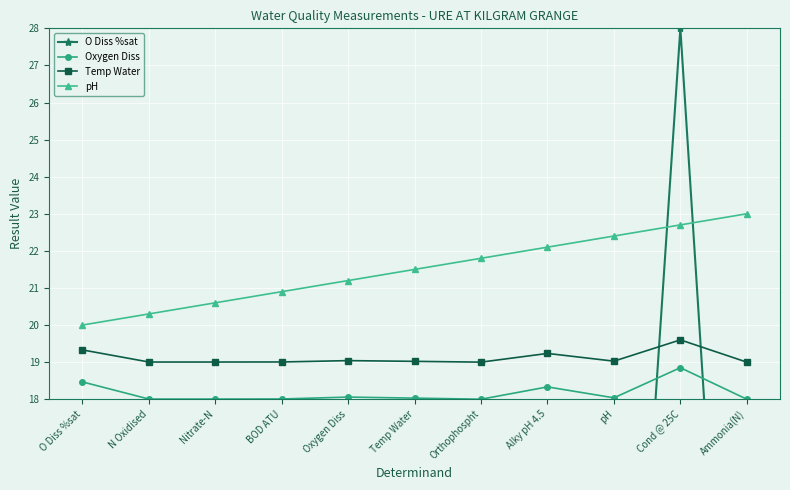

Reading left to right, list all the values displayed in this chart.

O Diss %sat: O Diss %sat=15.4	N Oxidised=0.1	Nitrate-N=0.1	BOD ATU=0.2	Oxygen Diss=1.9	Temp Water=1.0	Orthophospht=0.0	Alky pH 4.5=10.9	pH=1.2	Cond @ 25C=28.0	Ammonia(N)=0.0
Oxygen Diss: O Diss %sat=18.5	N Oxidised=18.0	Nitrate-N=18.0	BOD ATU=18.0	Oxygen Diss=18.1	Temp Water=18.0	Orthophospht=18.0	Alky pH 4.5=18.3	pH=18.0	Cond @ 25C=18.9	Ammonia(N)=18.0
Temp Water: O Diss %sat=19.3	N Oxidised=19.0	Nitrate-N=19.0	BOD ATU=19.0	Oxygen Diss=19.0	Temp Water=19.0	Orthophospht=19.0	Alky pH 4.5=19.2	pH=19.0	Cond @ 25C=19.6	Ammonia(N)=19.0
pH: O Diss %sat=20.0	N Oxidised=20.3	Nitrate-N=20.6	BOD ATU=20.9	Oxygen Diss=21.2	Temp Water=21.5	Orthophospht=21.8	Alky pH 4.5=22.1	pH=22.4	Cond @ 25C=22.7	Ammonia(N)=23.0